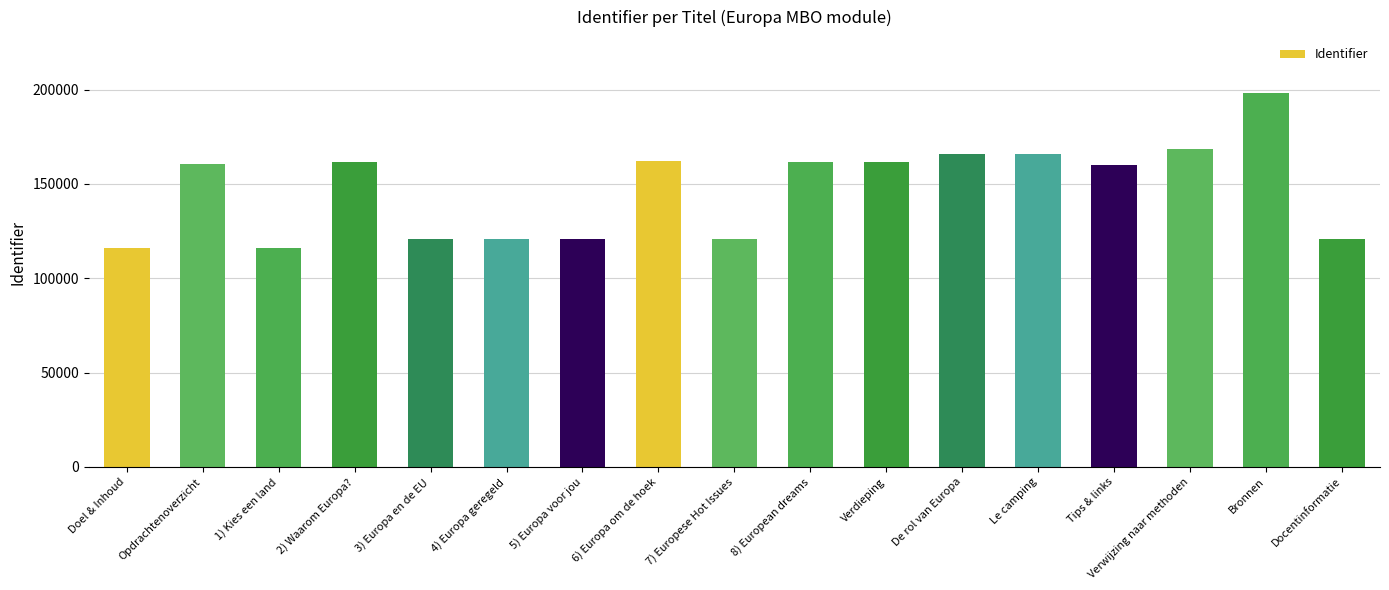

Approximately how many times larger is the value at Opdrachtenoverzicht compared to De rol van Europa?

1.0